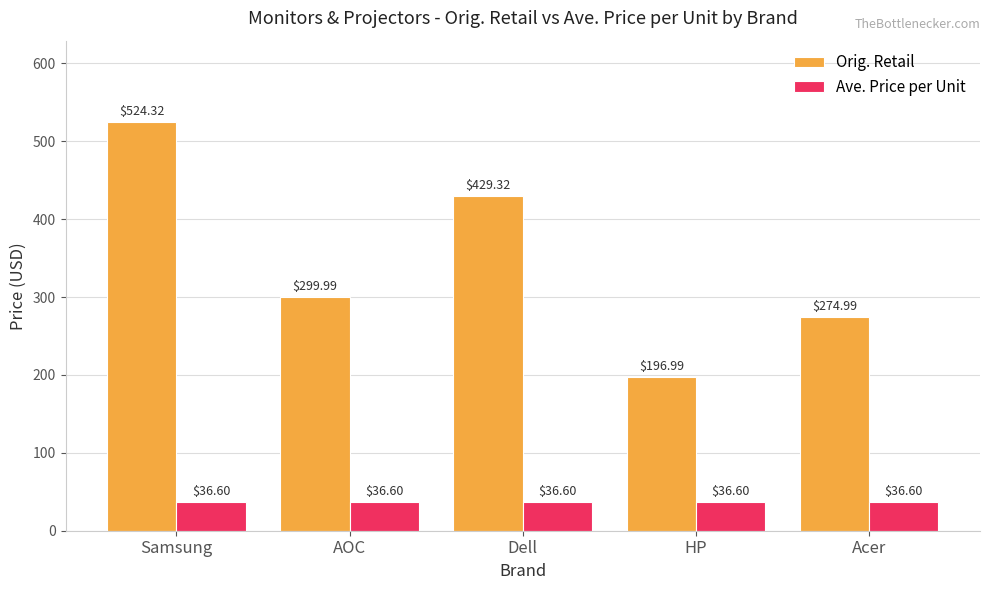

Is it true that Ave. Price per Unit equals 36.6 at HP?

True